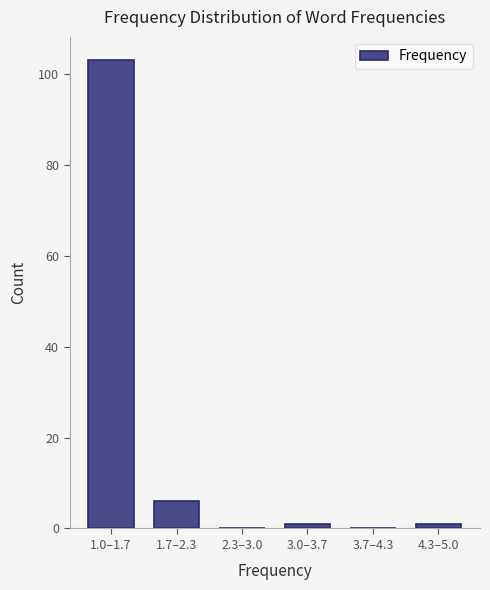

Reading left to right, extract all data points from this chart.

1.0–1.7=103	1.7–2.3=6	2.3–3.0=0	3.0–3.7=1	3.7–4.3=0	4.3–5.0=1